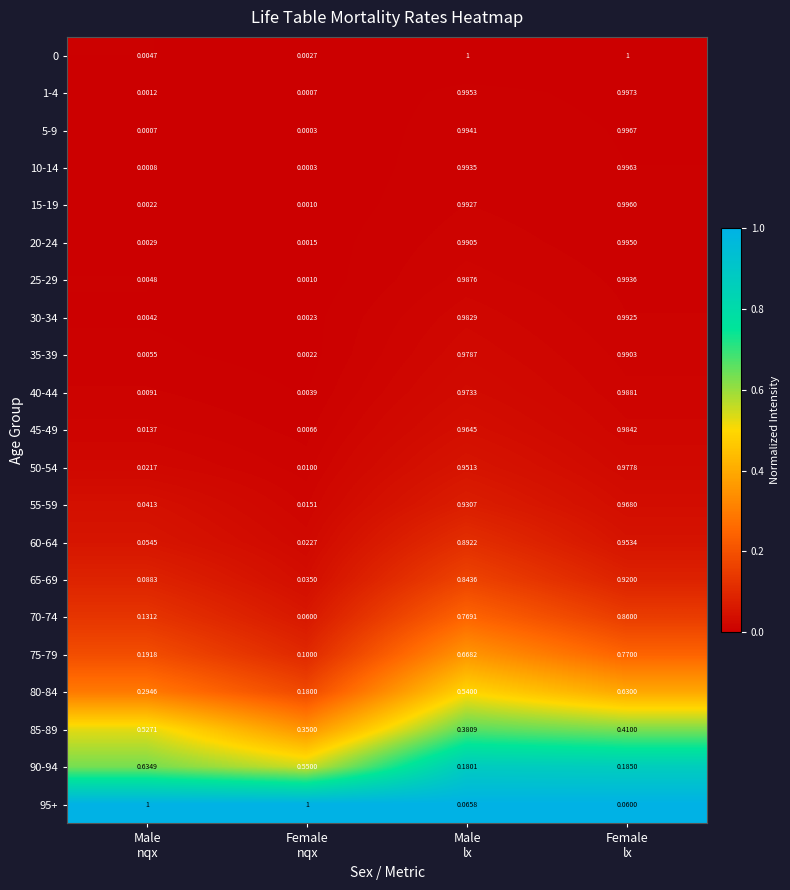

How many series are shown in this chart?

21